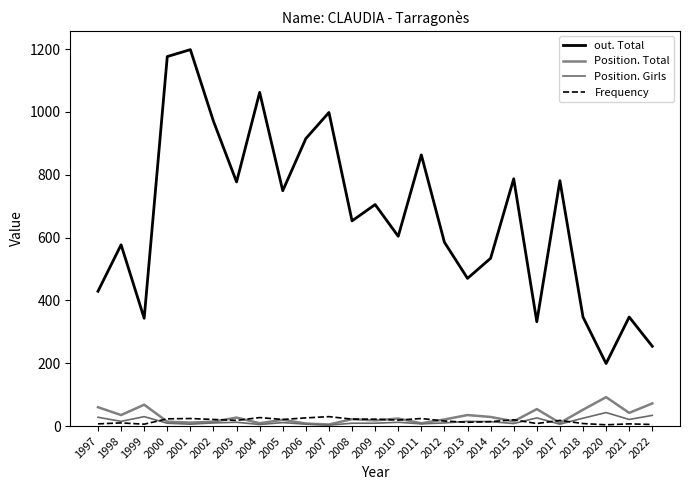

True or false: Position. Total and out. Total cross at least once.

False